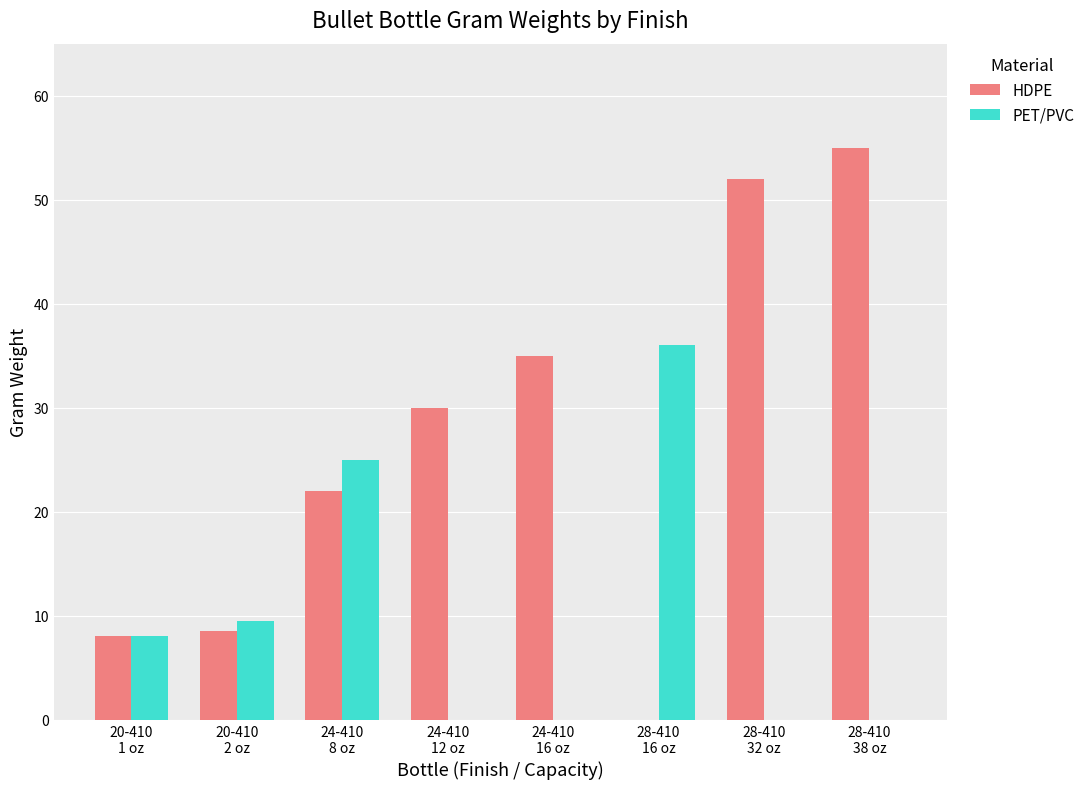

How many values in HDPE are above zero?

7